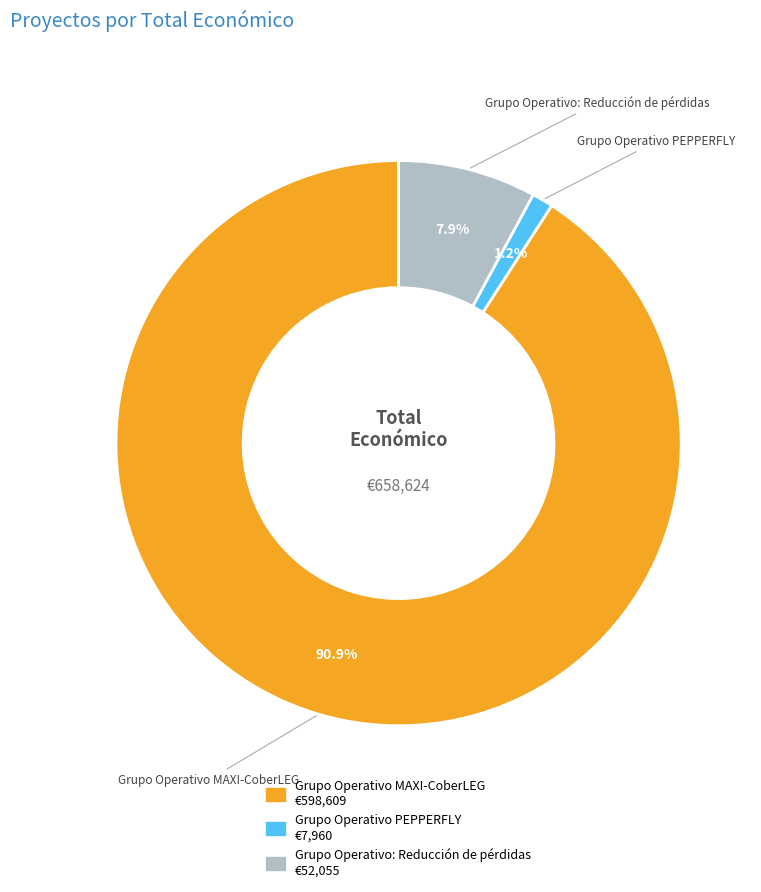

How much of the chart is everything except Grupo Operativo: Reducción de pérdidas?

92.1%